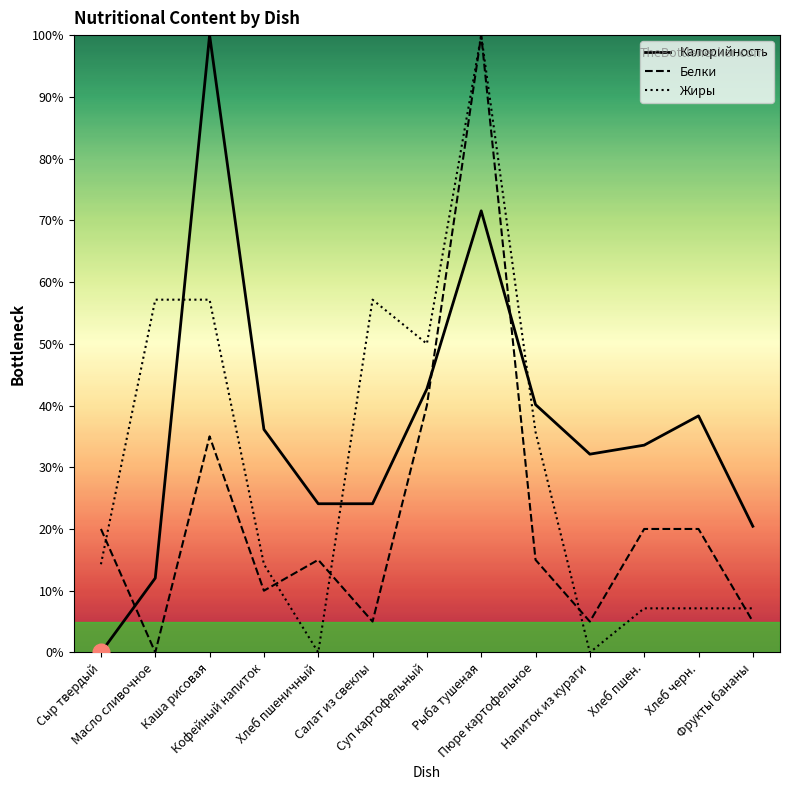

At how many categories does at least one series exceed 43?

5